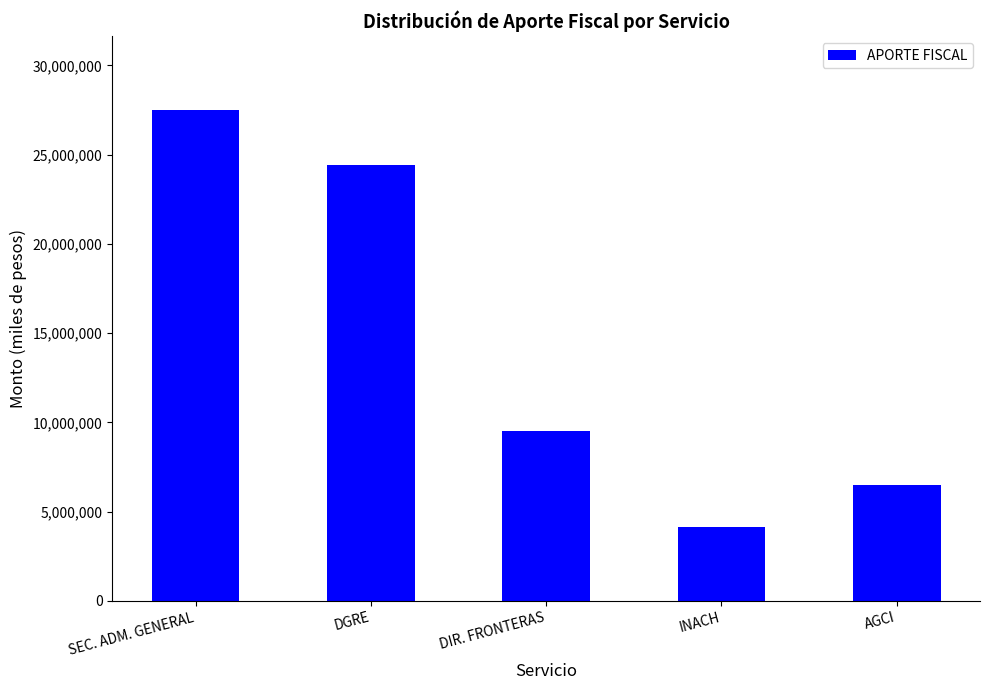

List the labels in order of value, smallest first.

INACH, AGCI, DIR. FRONTERAS, DGRE, SEC. ADM. GENERAL